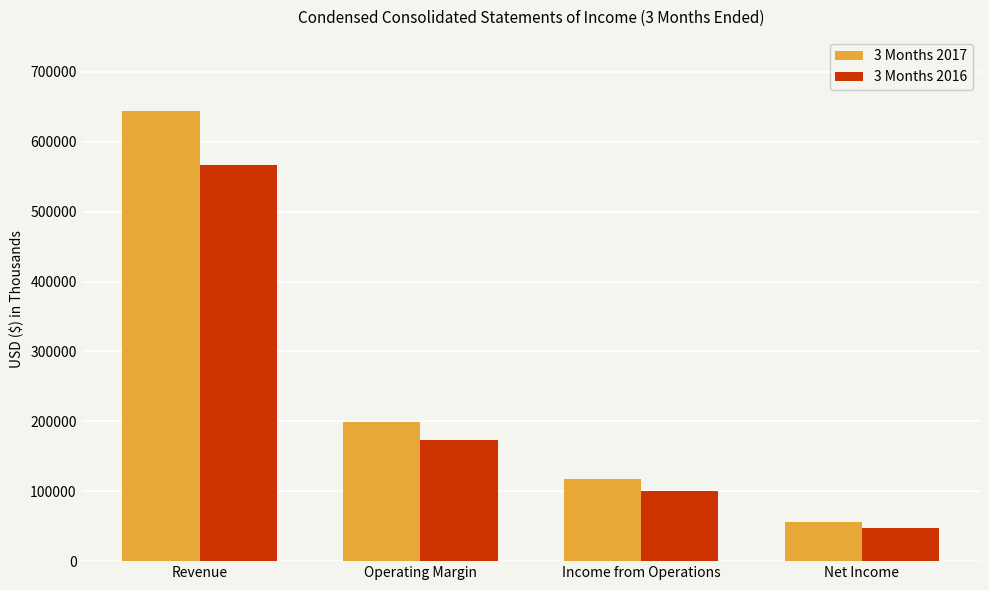

What is the sum of all 3 Months 2016 values?

888723